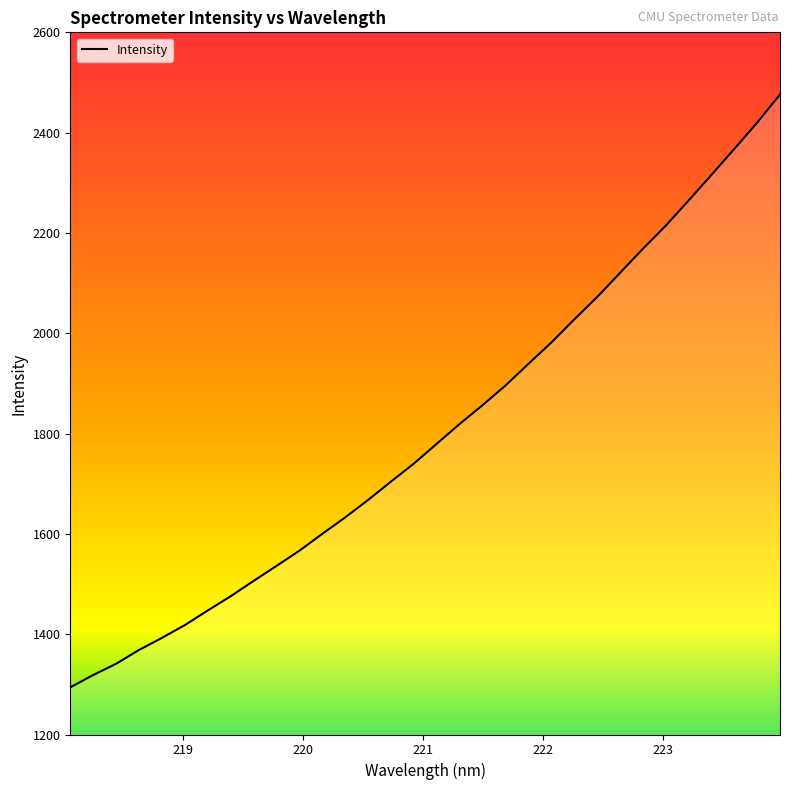

What is the smallest value displayed?

1294.0